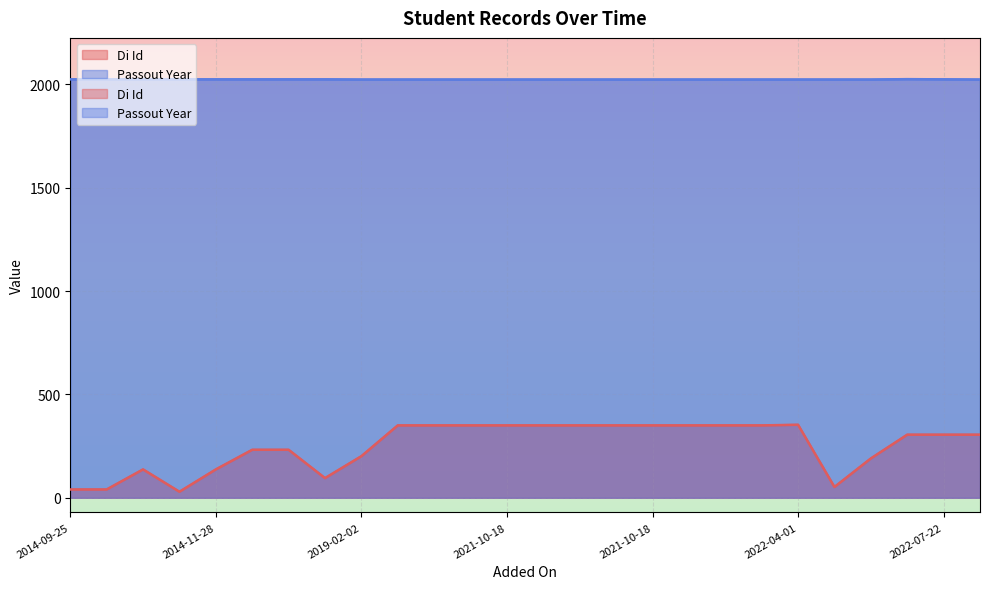

Between 2021-10-18 and 2021-10-18, which series saw the biggest shift?

Di Id